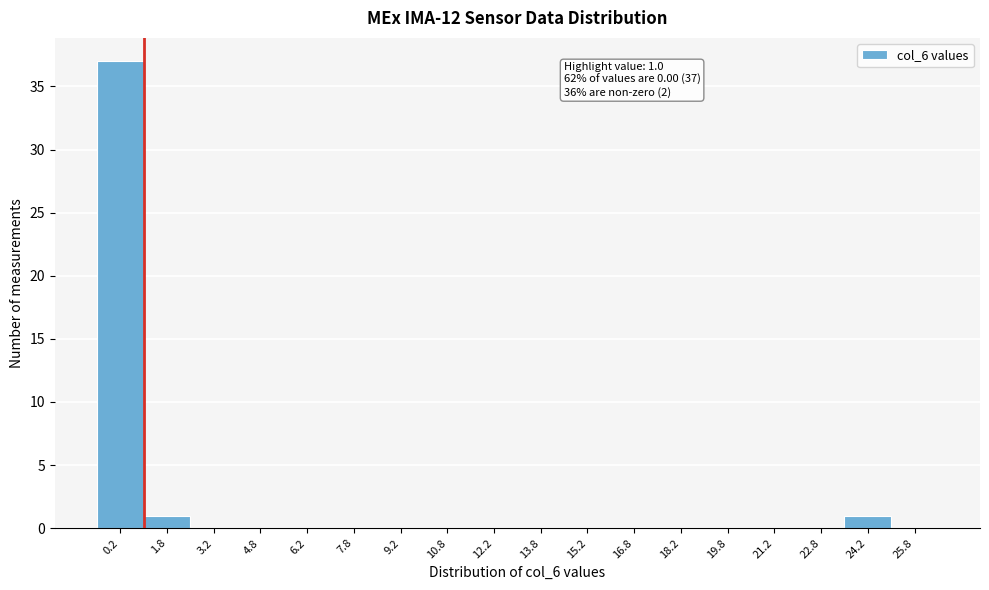

Over which range of the x-axis is the bar tallest?

-0.5 to 1.0